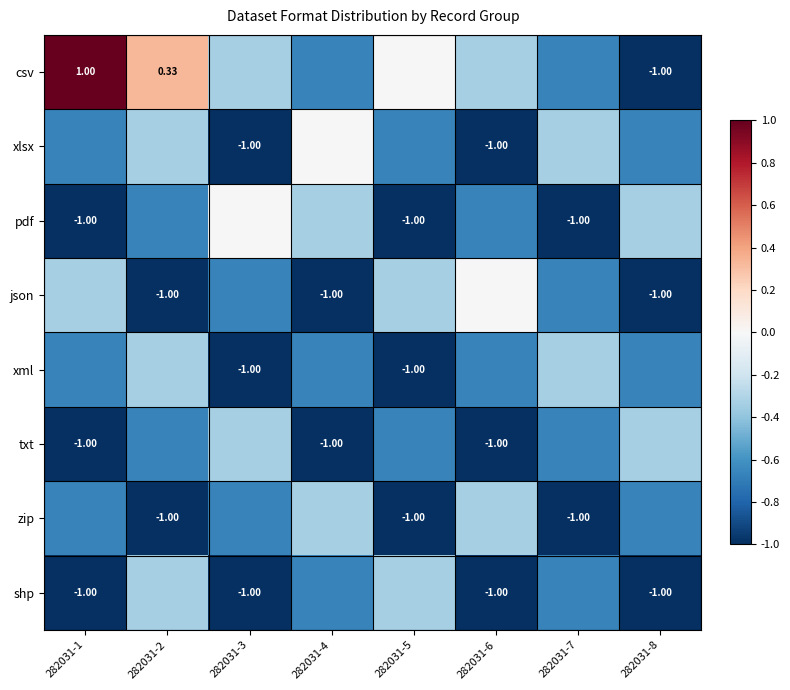

What is the total value across all series at 282031-8?

-5.7